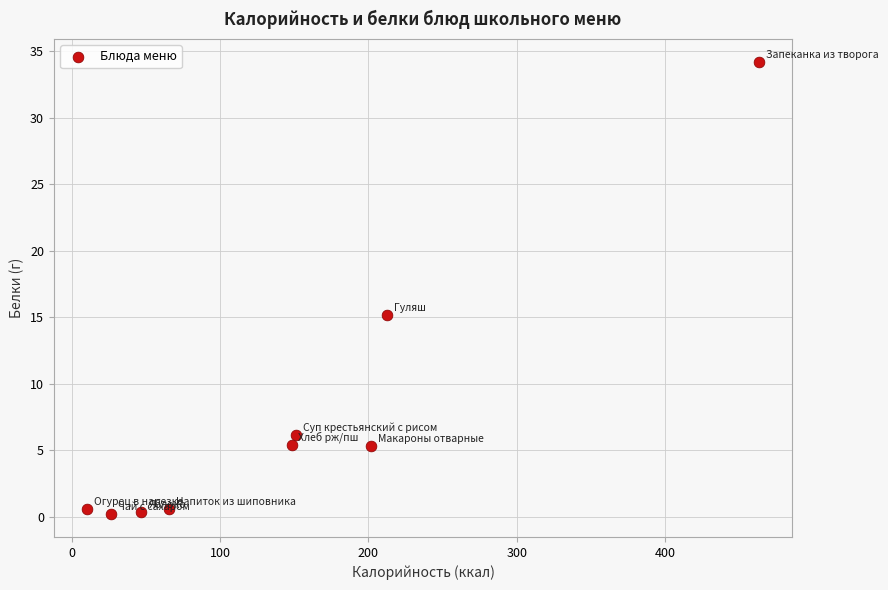

What Y value in the scatter plot is closest to 17?

15.2